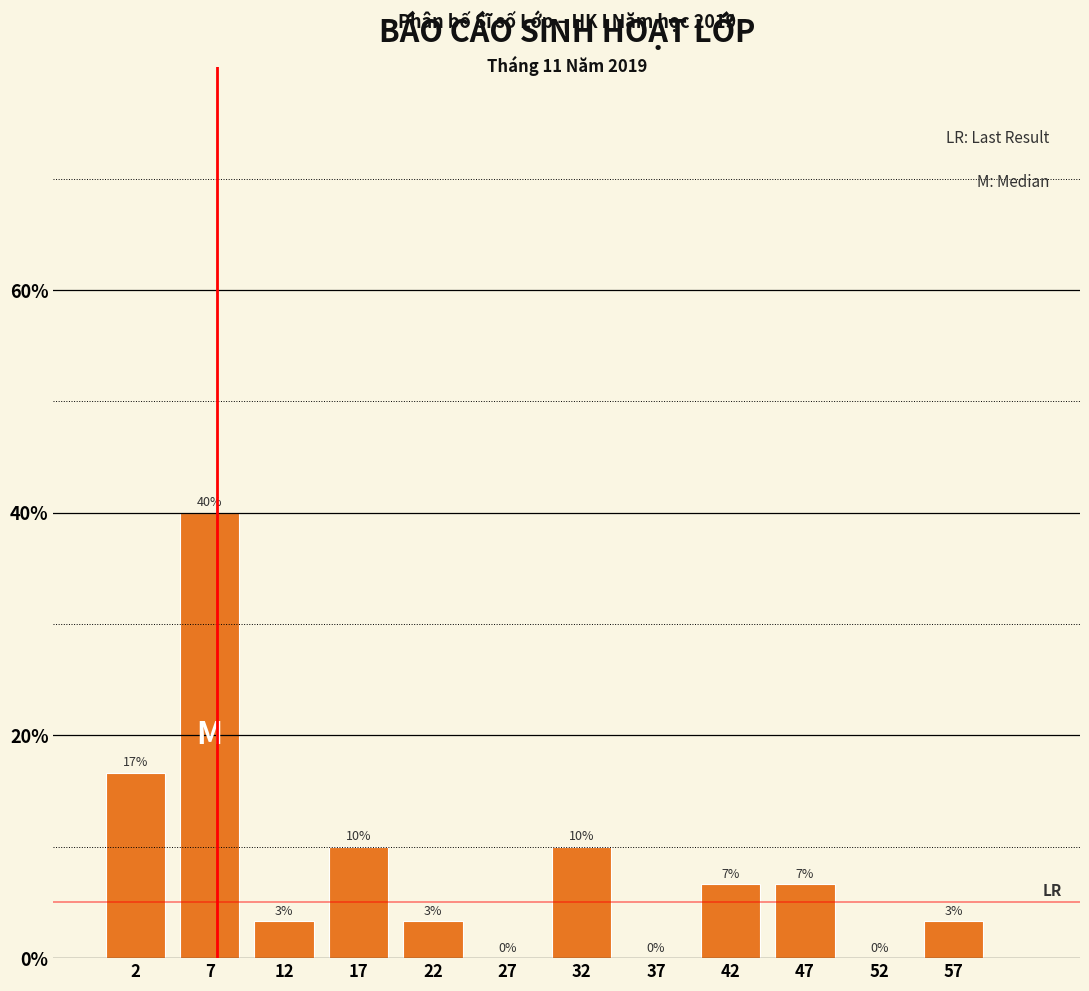

Over which range of the x-axis is the bar tallest?

5 to 10